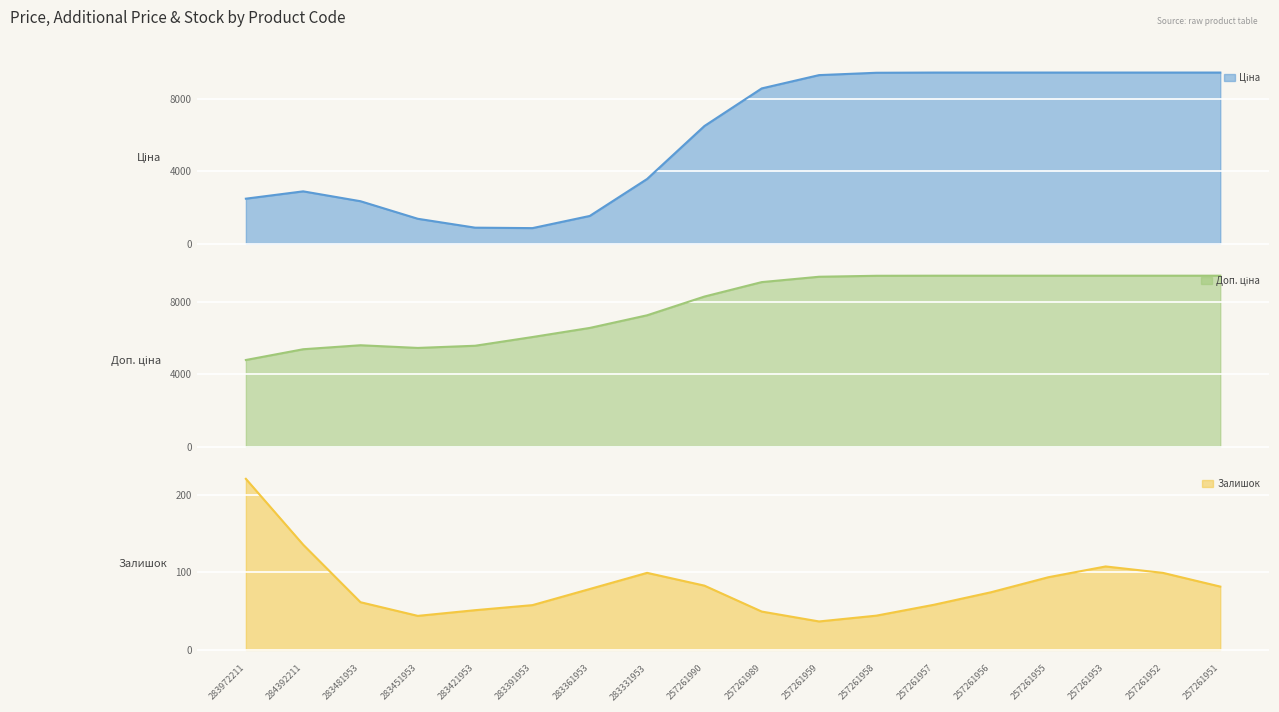

True or false: Залишок has a value of 58.0 at 257261957.

True